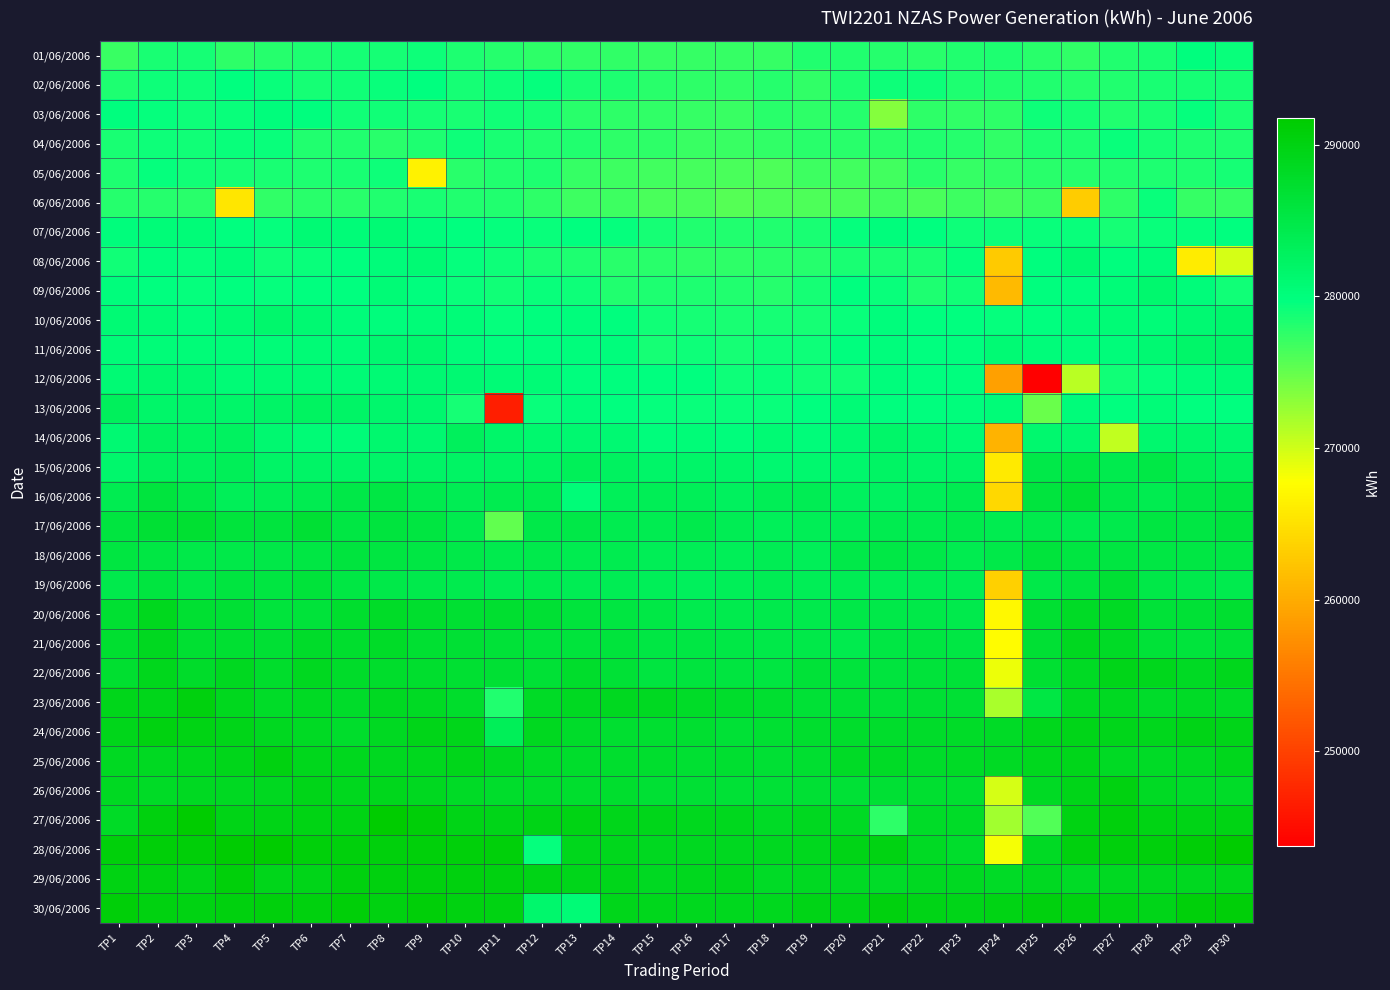

List the series in order of their peak value, lowest first.

06/06/2006, 04/06/2006, 05/06/2006, 02/06/2006, 01/06/2006, 03/06/2006, 07/06/2006, 08/06/2006, 12/06/2006, 09/06/2006, 10/06/2006, 11/06/2006, 13/06/2006, 14/06/2006, 15/06/2006, 18/06/2006, 16/06/2006, 19/06/2006, 17/06/2006, 21/06/2006, 20/06/2006, 22/06/2006, 25/06/2006, 26/06/2006, 24/06/2006, 23/06/2006, 29/06/2006, 30/06/2006, 27/06/2006, 28/06/2006